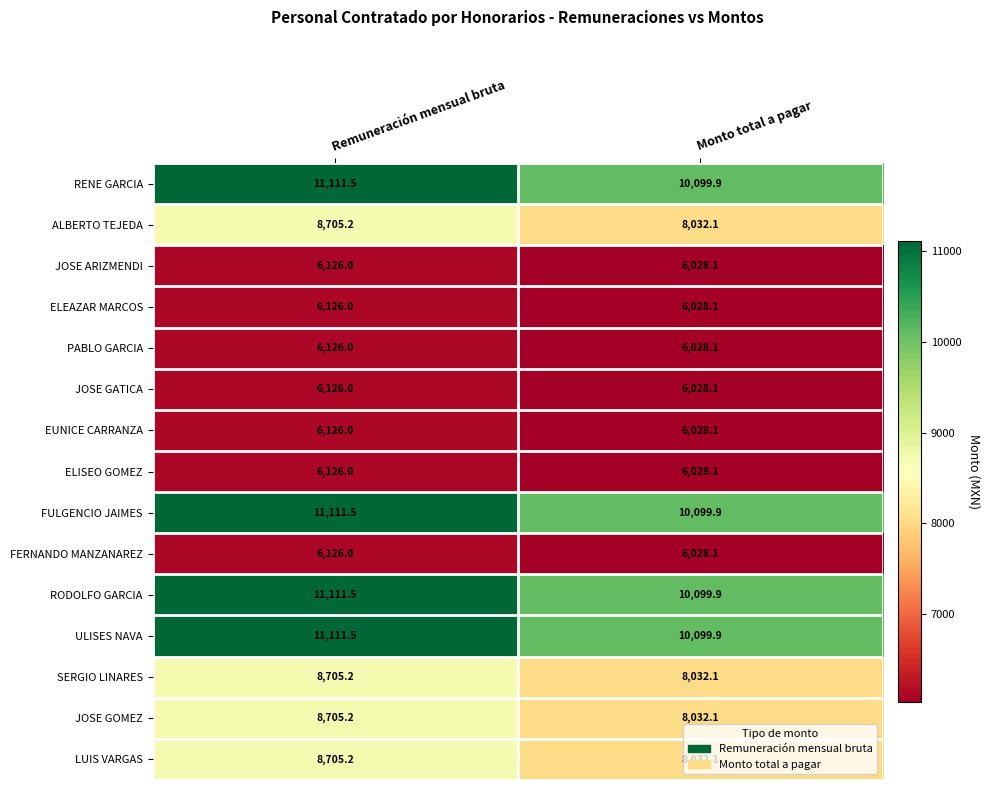

What is the total value across all series at Remuneración mensual bruta?

122148.8